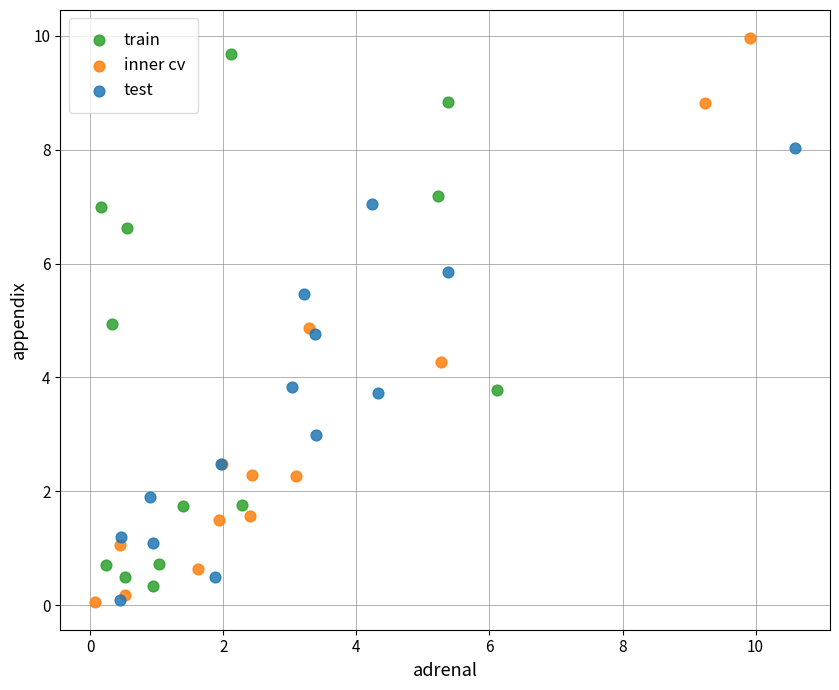

Which series reaches the maximum Y coordinate?

inner cv